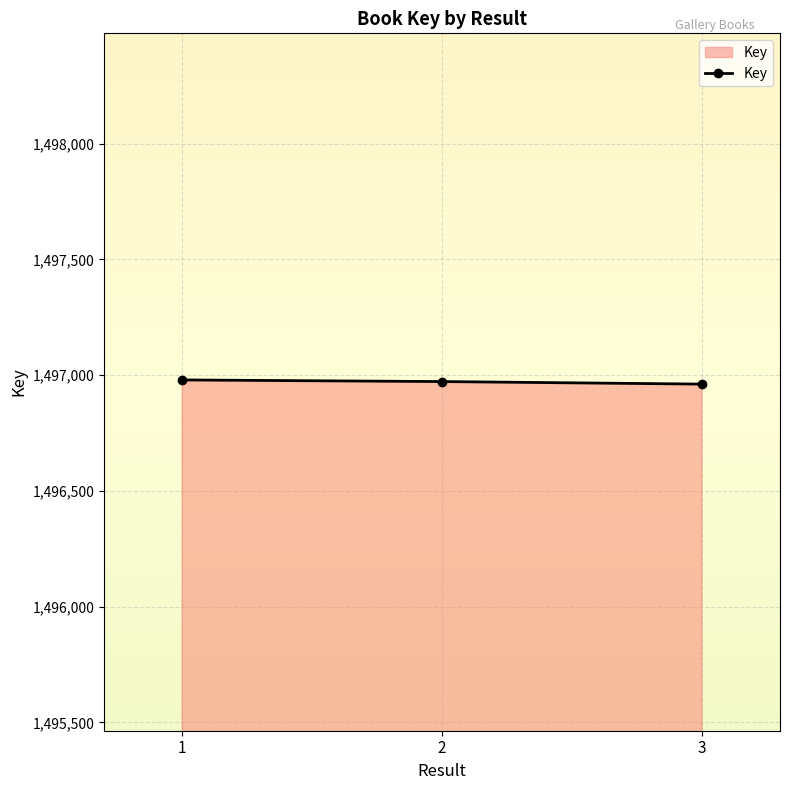

What is the ratio of the value at 1 to the value at 3?

1.0